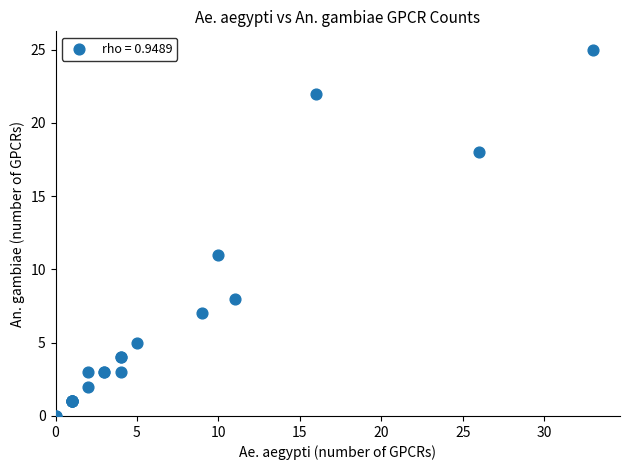

What Y value in the scatter plot is closest to 12?

11